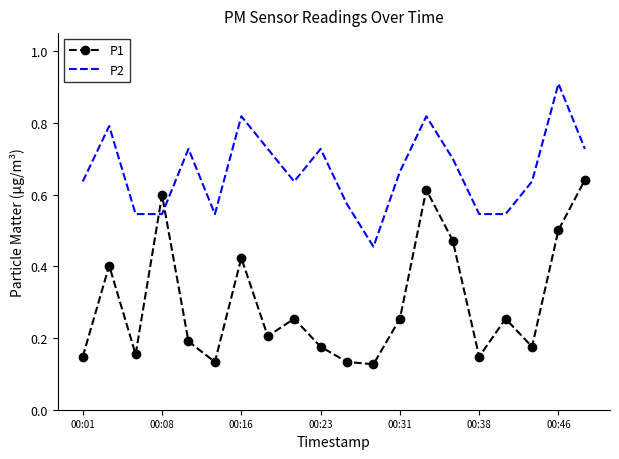

What is the greatest value displayed?

0.9